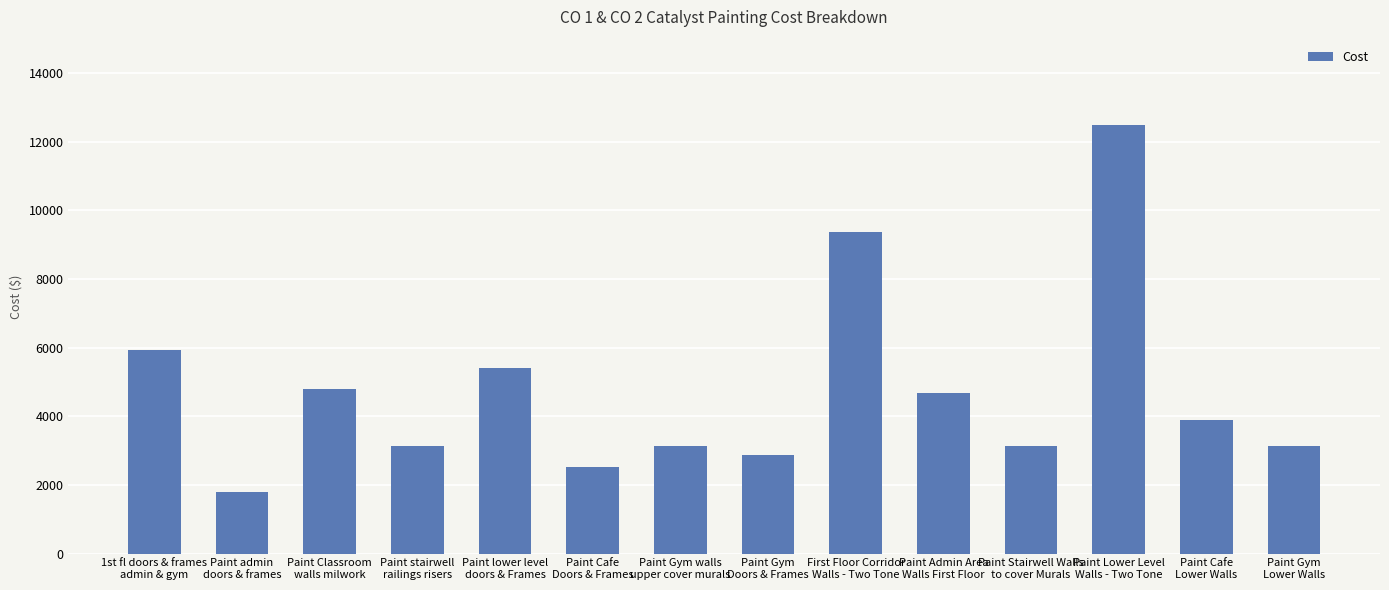

What is the value of the 5th bar from the left?

5400